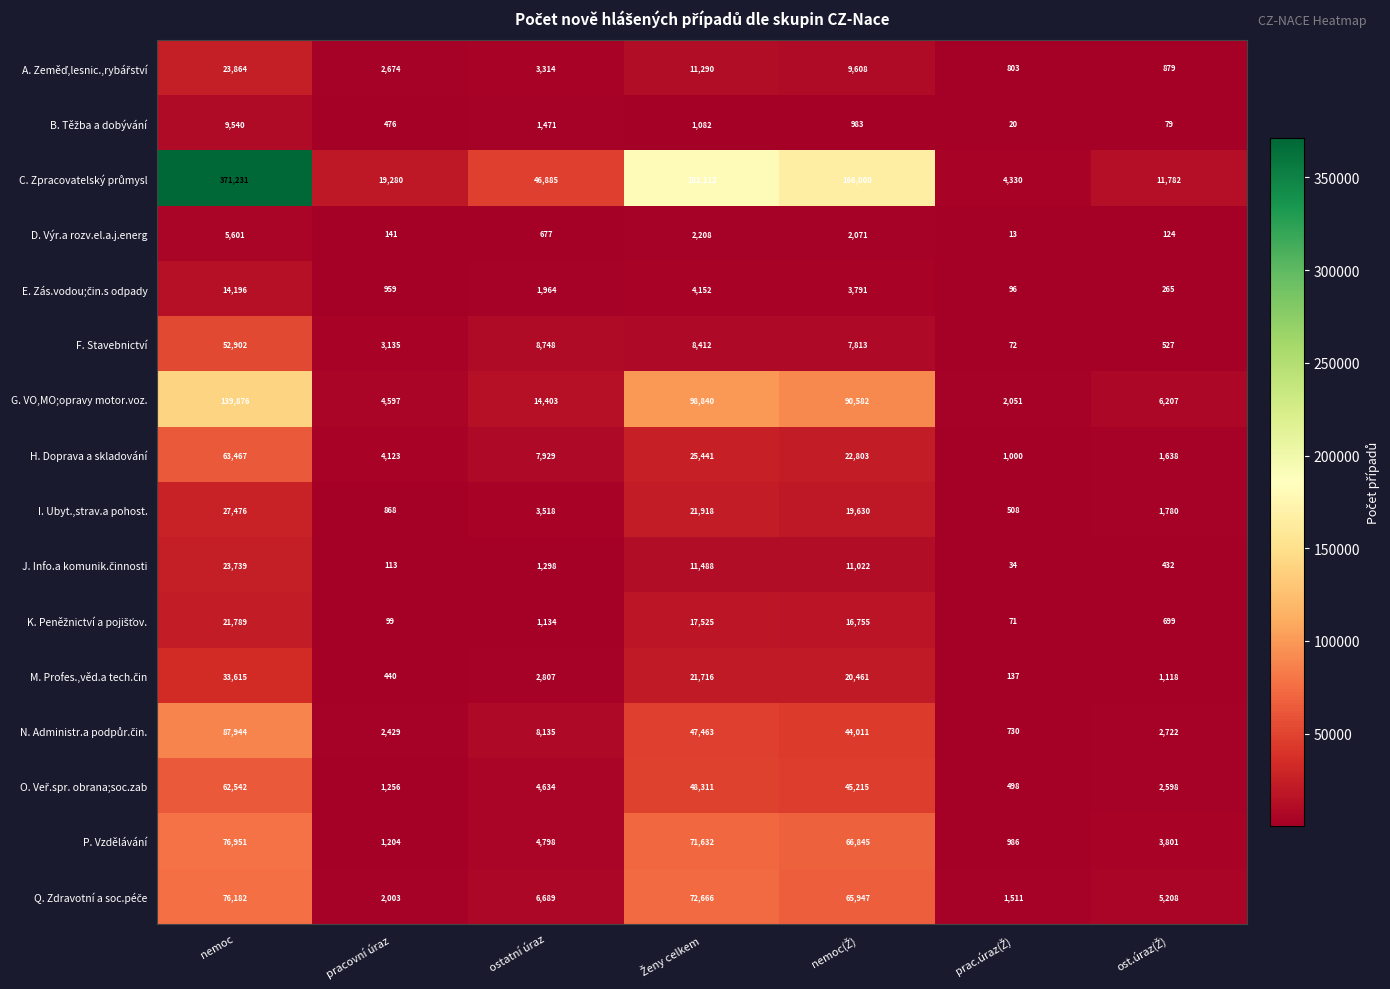

What is the difference between the highest and lowest values at ostatní úraz?

46208